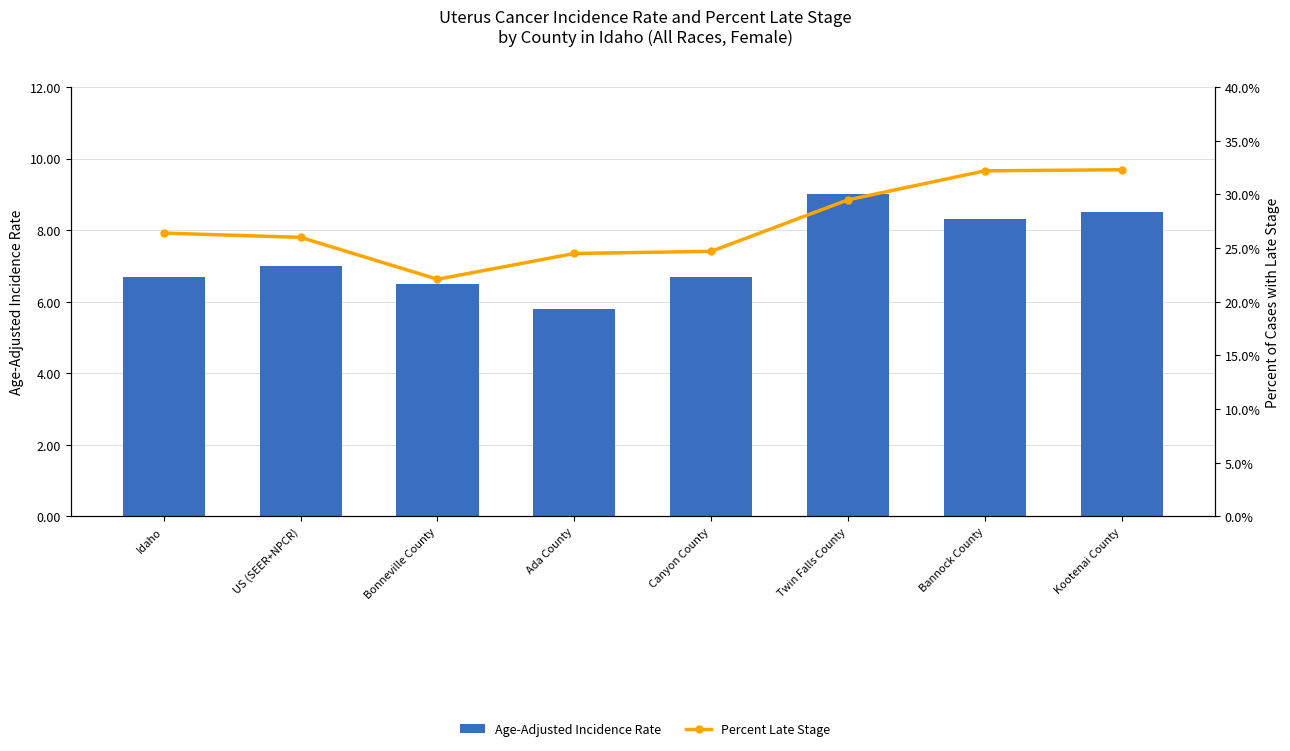

What is the difference between the highest and lowest values at Bannock County?

23.9